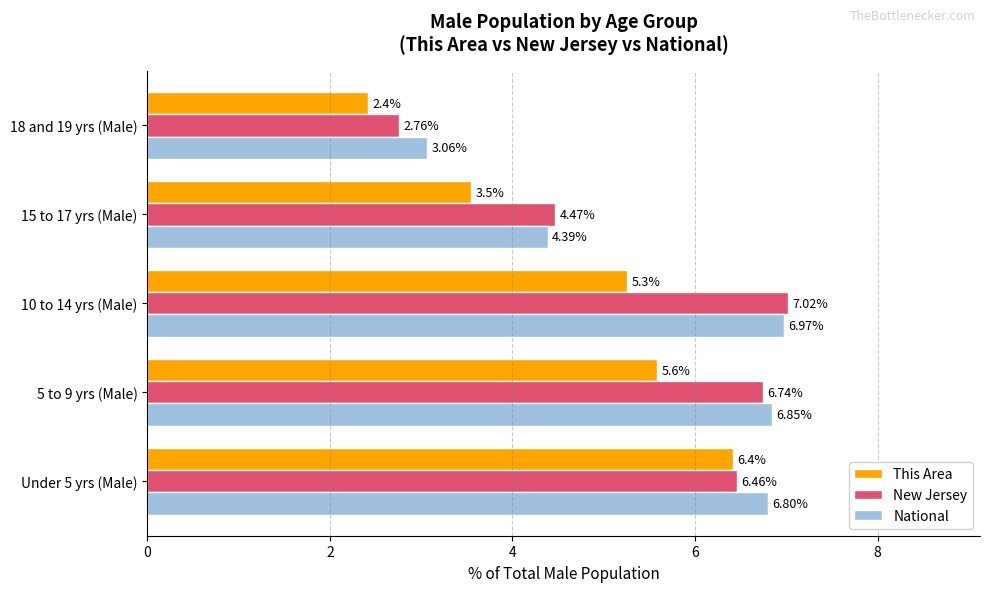

Which series has the largest total across all categories?

National